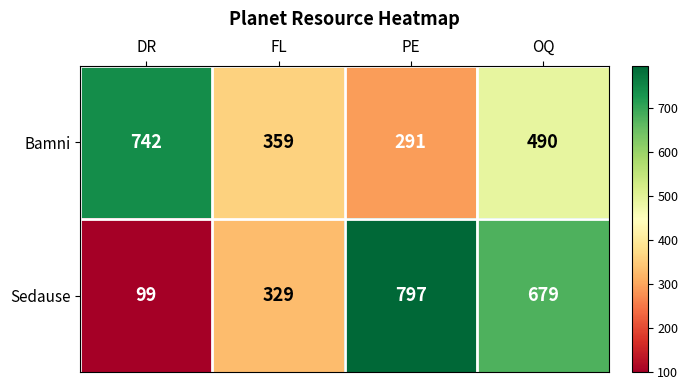

What is the difference between the maximum and second lowest values in the Sedause series?

468